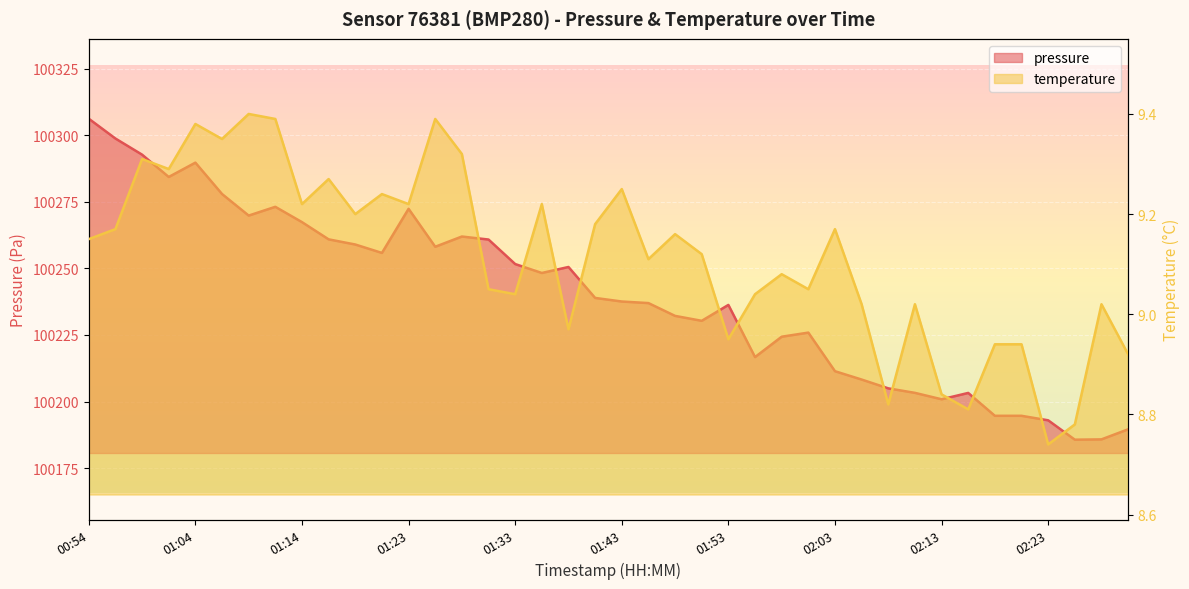

Reading left to right, transcribe all the data shown in this chart.

pressure: 00:54=100306.2	00:56=100298.8	00:59=100292.7	01:01=100284.3	01:04=100289.7	01:06=100277.9	01:09=100269.8	01:11=100273.1	01:14=100267.4	01:16=100260.9	01:19=100259.0	01:21=100255.8	01:23=100272.4	01:26=100258.1	01:28=100262.0	01:31=100260.8	01:33=100251.6	01:36=100248.3	01:38=100250.5	01:40=100238.9	01:43=100237.6	01:45=100237.0	01:48=100232.2	01:50=100230.3	01:53=100236.3	01:55=100216.7	01:58=100224.3	02:00=100225.9	02:03=100211.4	02:05=100208.2	02:08=100204.9	02:10=100203.2	02:13=100200.8	02:15=100203.2	02:18=100194.6	02:20=100194.6	02:23=100192.9	02:25=100185.7	02:28=100185.8	02:30=100189.6
temperature: 00:54=9.2	00:56=9.2	00:59=9.3	01:01=9.3	01:04=9.4	01:06=9.3	01:09=9.4	01:11=9.4	01:14=9.2	01:16=9.3	01:19=9.2	01:21=9.2	01:23=9.2	01:26=9.4	01:28=9.3	01:31=9.1	01:33=9.0	01:36=9.2	01:38=9.0	01:40=9.2	01:43=9.2	01:45=9.1	01:48=9.2	01:50=9.1	01:53=8.9	01:55=9.0	01:58=9.1	02:00=9.1	02:03=9.2	02:05=9.0	02:08=8.8	02:10=9.0	02:13=8.8	02:15=8.8	02:18=8.9	02:20=8.9	02:23=8.7	02:25=8.8	02:28=9.0	02:30=8.9